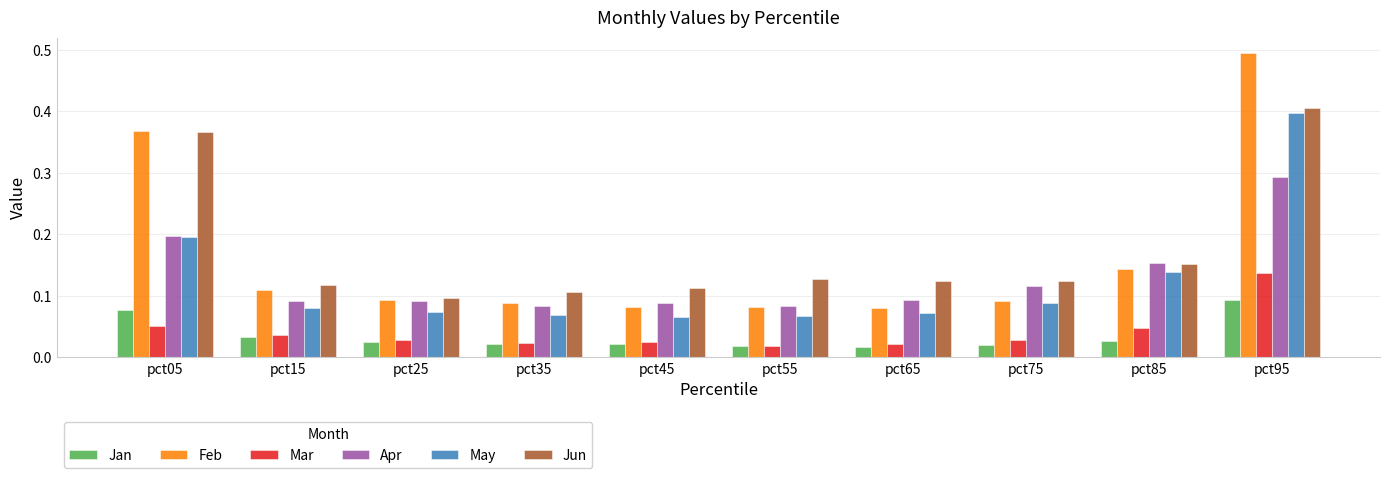

Which series has the largest total across all categories?

Jun